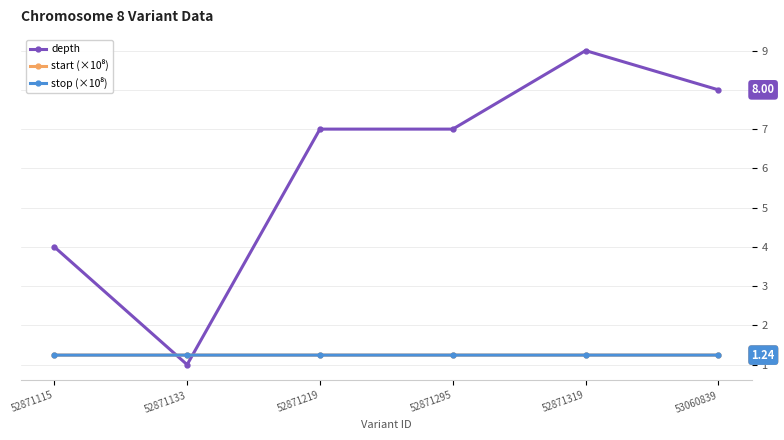

Between 52871115 and 53060839, which series saw the biggest shift?

depth